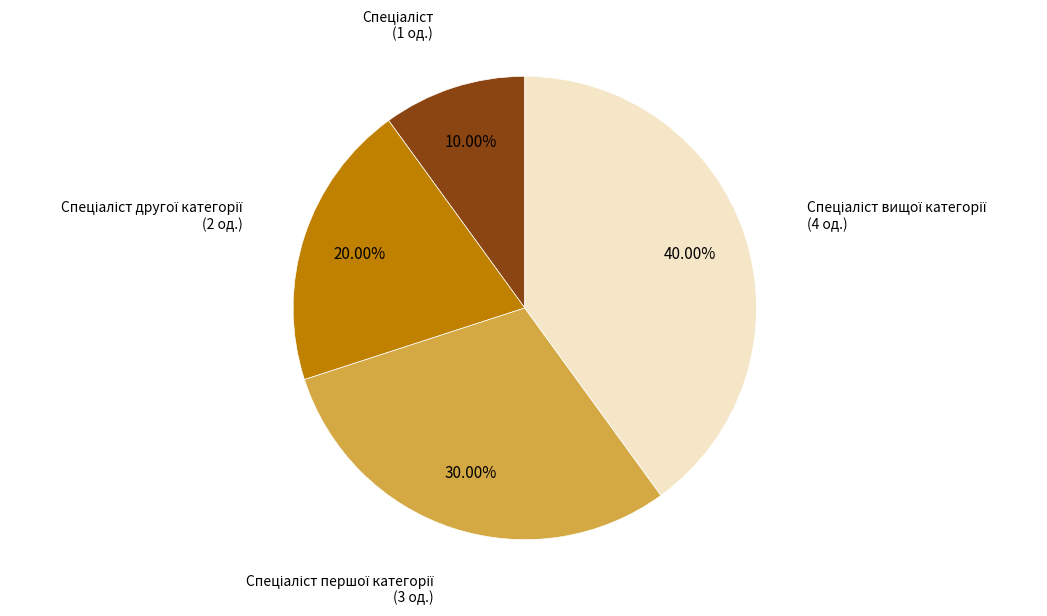

Is there a majority slice in this chart?

No